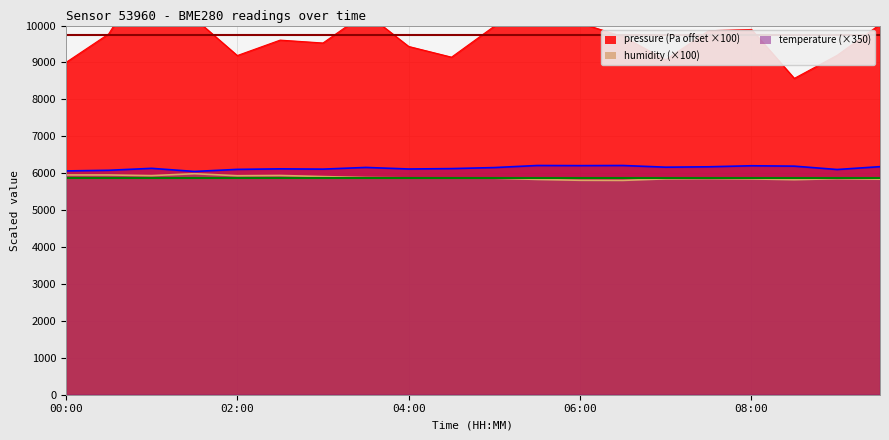

List the labels in order of humidity value, smallest first.

06:30, 06:00, 08:30, 05:30, 09:30, 08:00, 07:00, 09:00, 07:30, 05:00, 04:30, 04:00, 03:30, 03:00, 02:00, 01:00, 02:30, 00:00, 00:30, 01:30